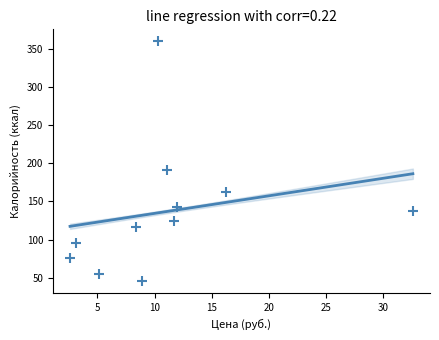

What Y value in the scatter plot is closest to 202?

191.3